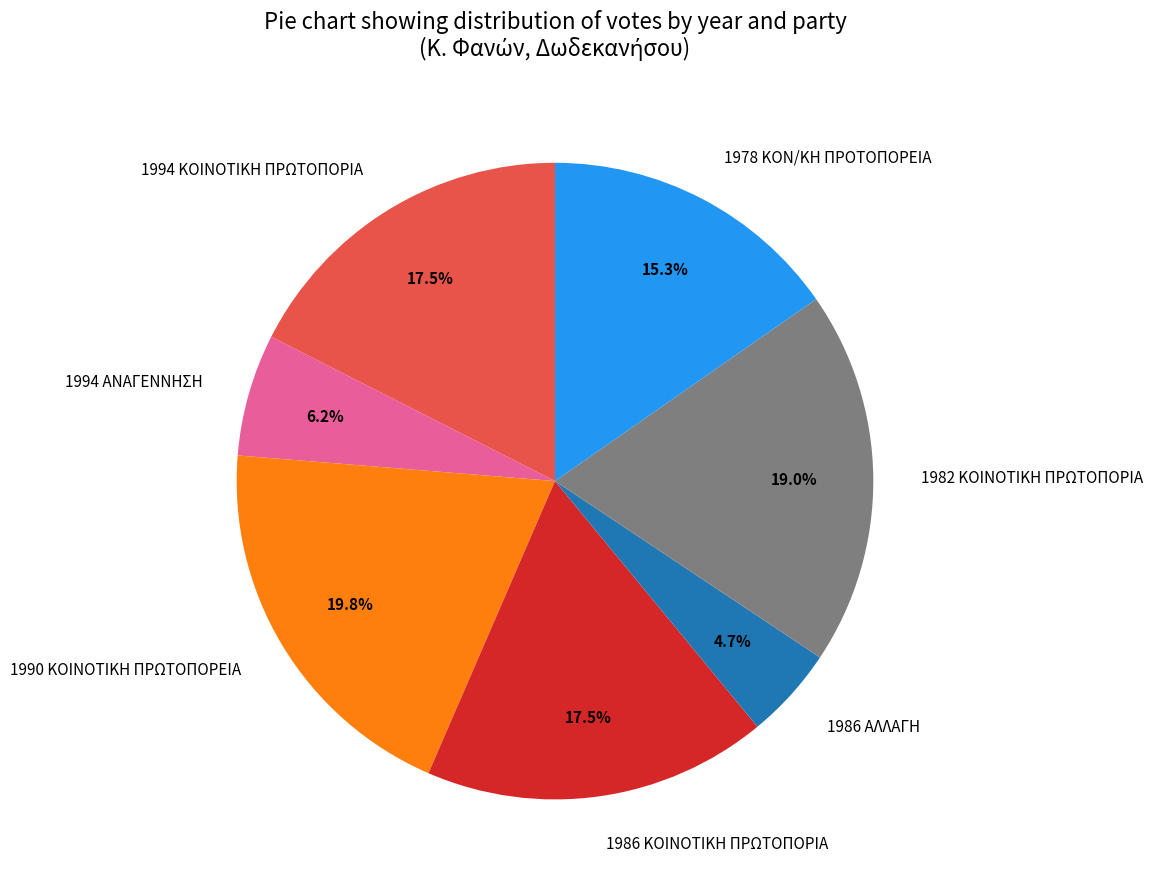

Does 1994 ΑΝΑΓΕΝΝΗΣΗ represent more than half of the total?

No